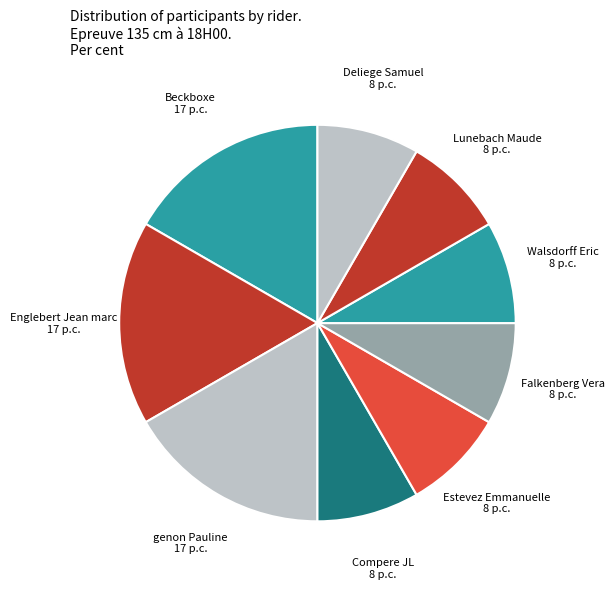

Is it true that Walsdorff Eric is 8% of the pie?

True